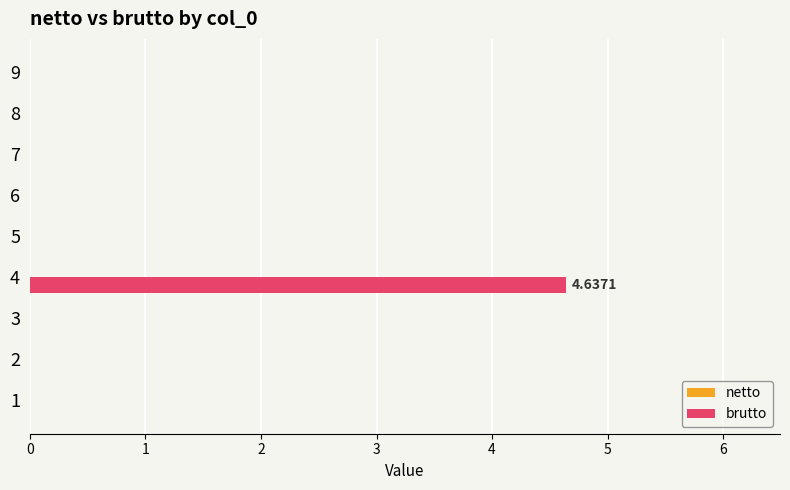

What is the sum of all values?

4.6